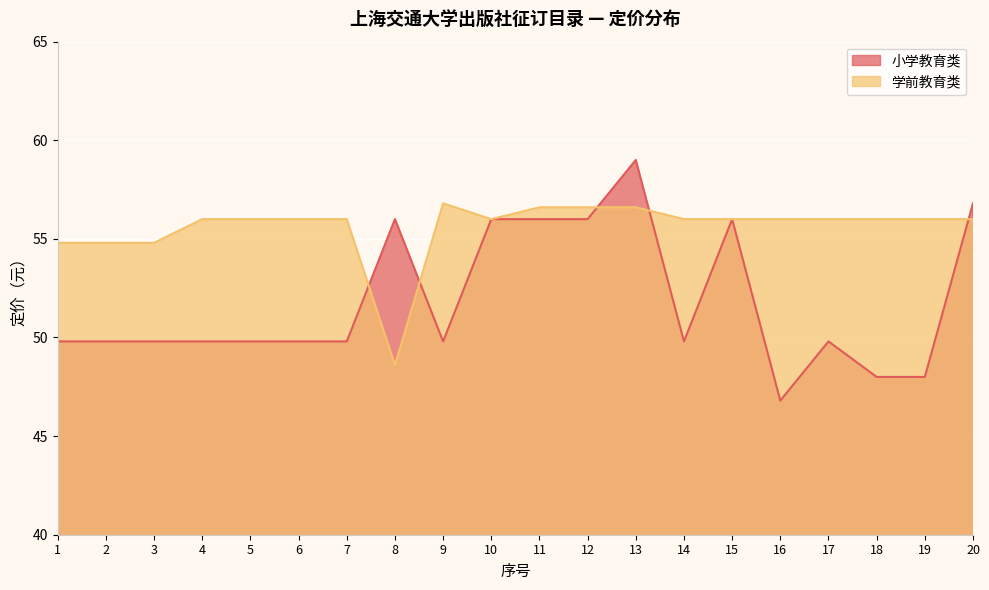

What is the value of the 小学教育类 point at the 20th from the left?

56.8